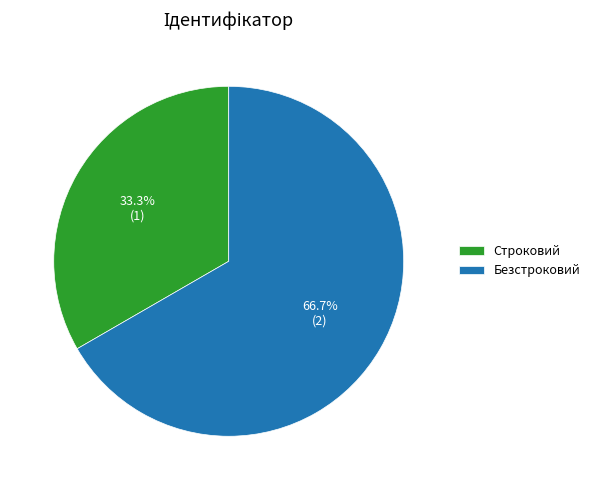

What percentage do Безстроковий and Строковий together represent?

100.0%